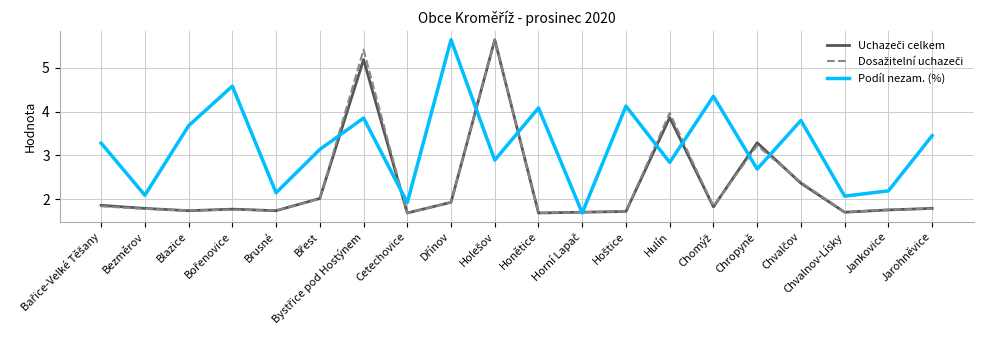

How many interior local valleys does the Podíl nezam. (%) series have?

8